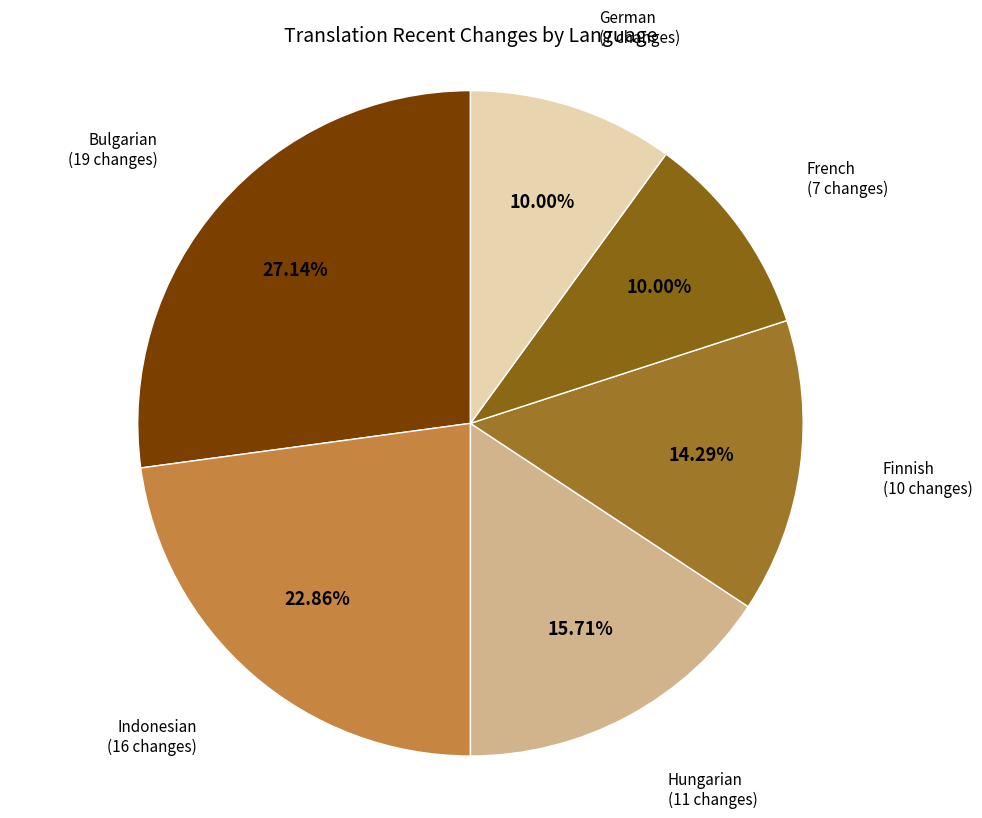

Which has a higher value, Bulgarian or Hungarian?

Bulgarian